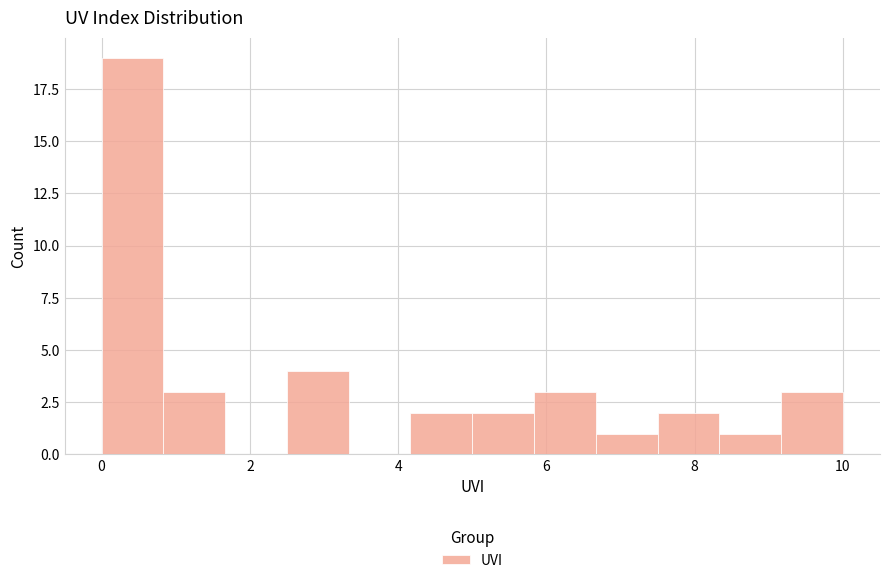

What is the height of the bar covering 8.4 to 9.2 on the x-axis? Neither the bar edges nor the heights are printed on the chart, so give them approximately, as read against the axes.

1